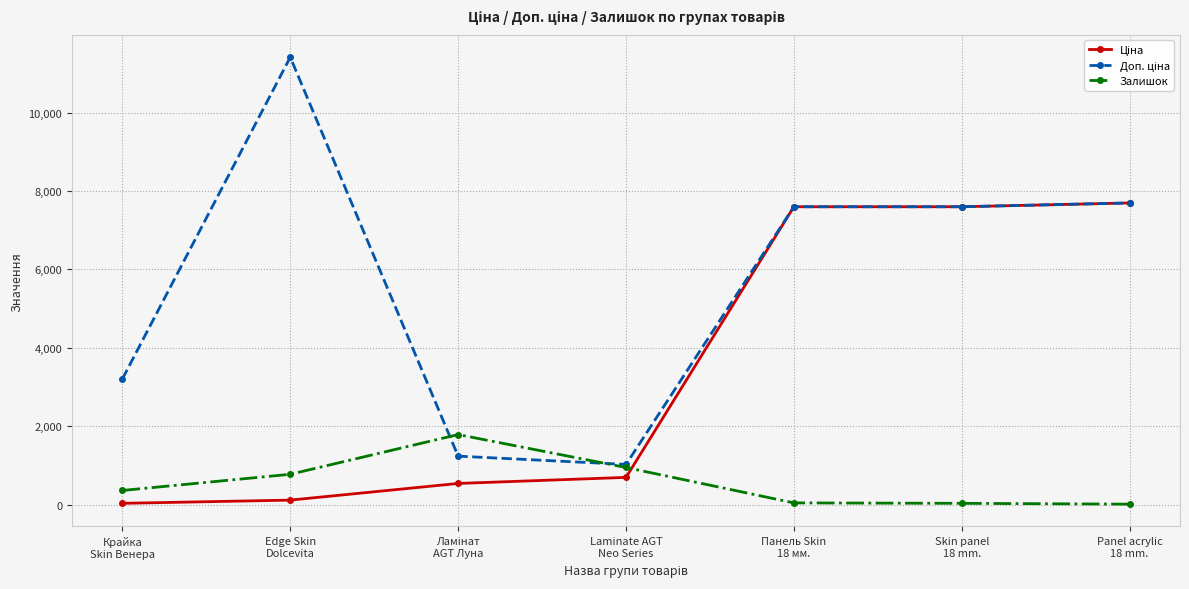

True or false: Залишок has more than 0 points higher than both neighbors.

True